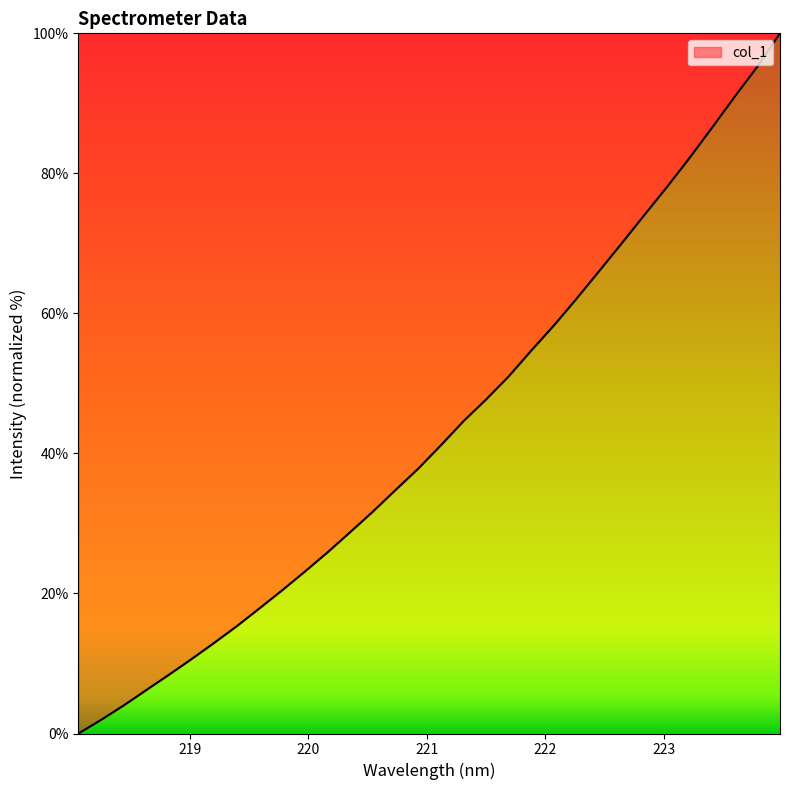

What is the difference between the maximum and minimum values?

100.0